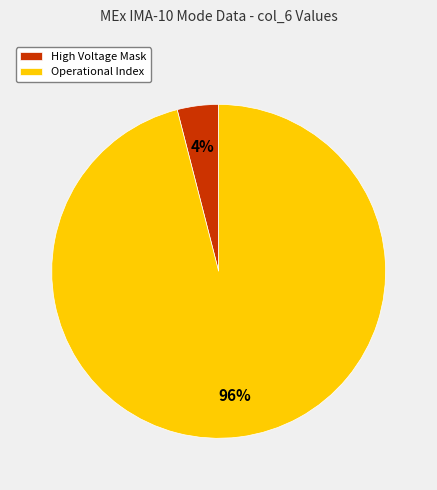

What is the majority slice?

Operational Index